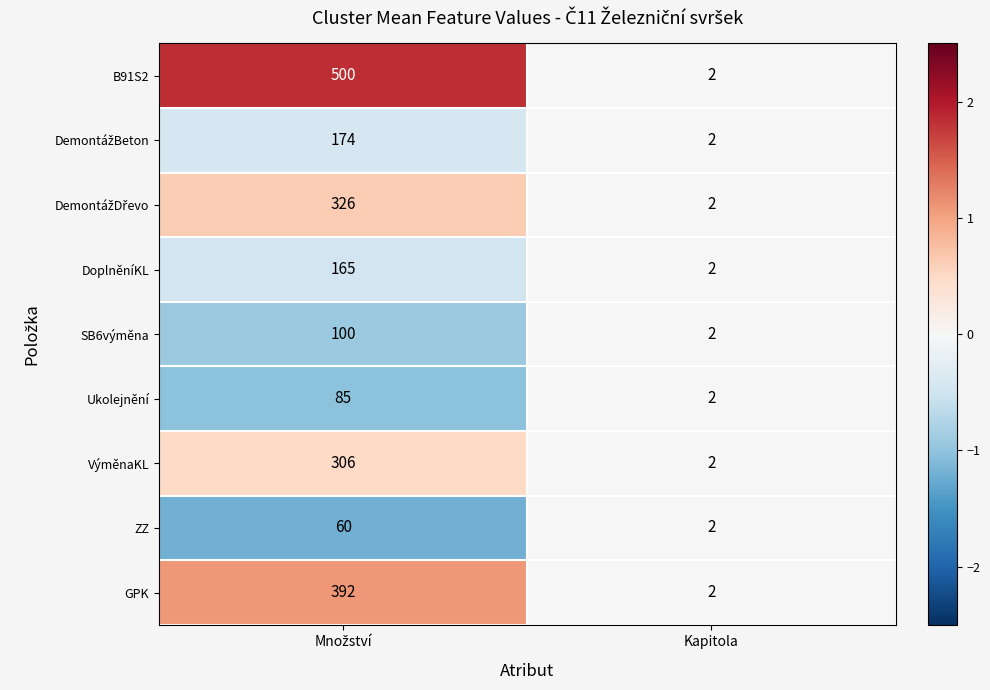

Where is DoplněníKL nearest to the value 83?

Kapitola